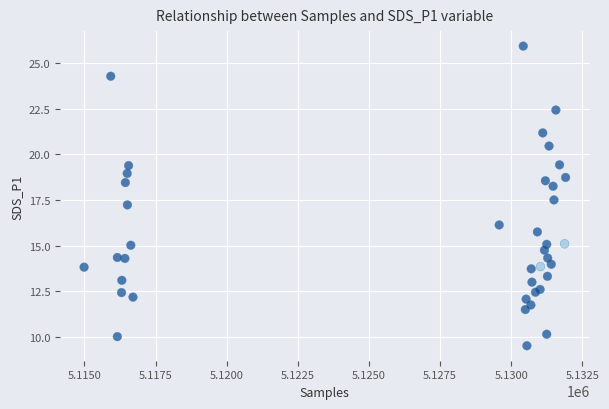

What Y value in the scatter plot is closest to 17?

17.2